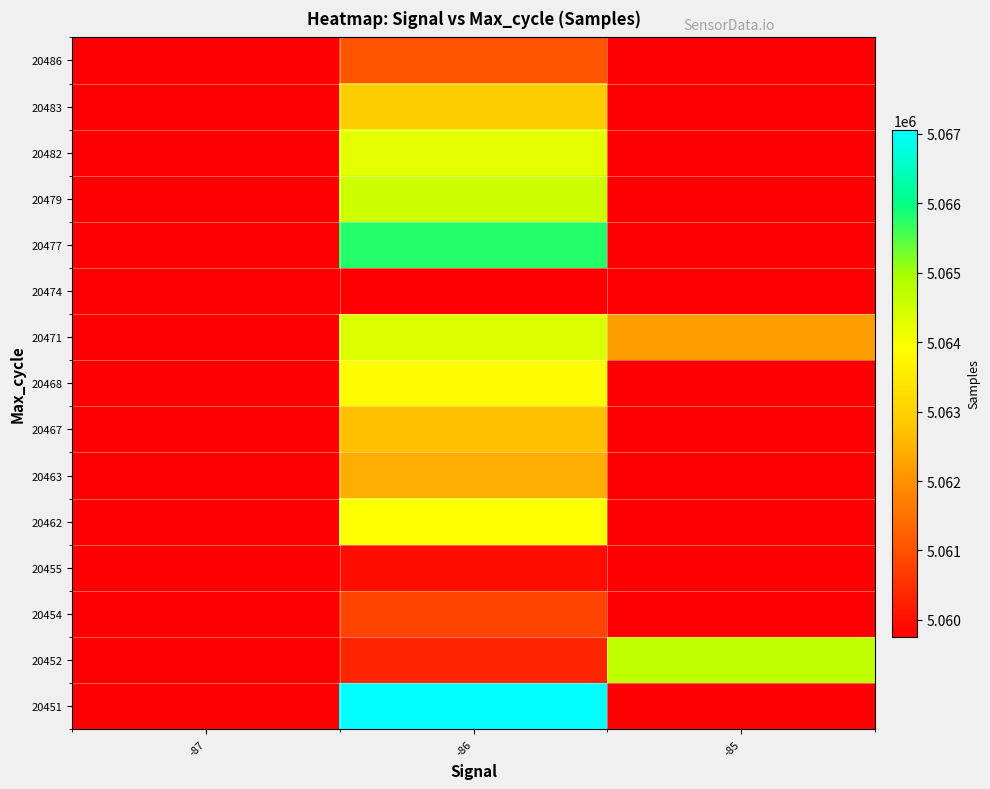

Which series changed the most between -87 and -86?

20451